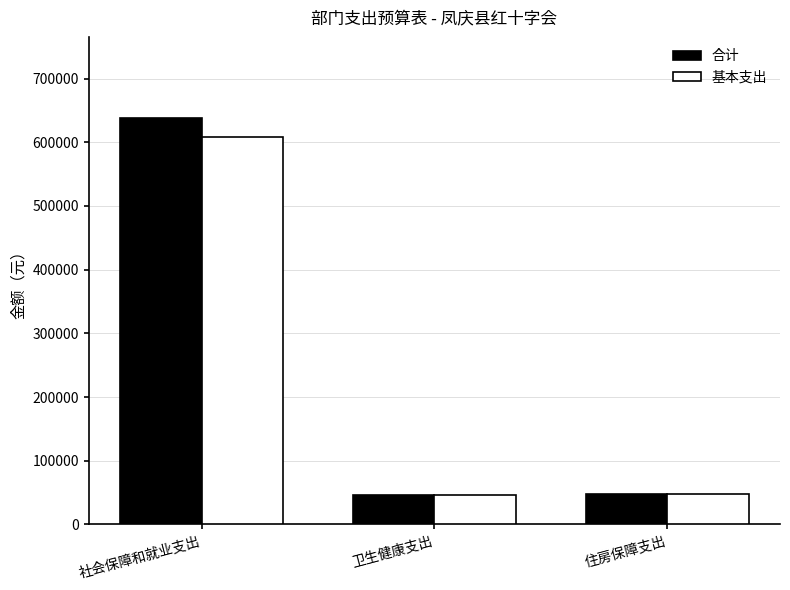

What is the label of the 2nd bar from the right?

卫生健康支出